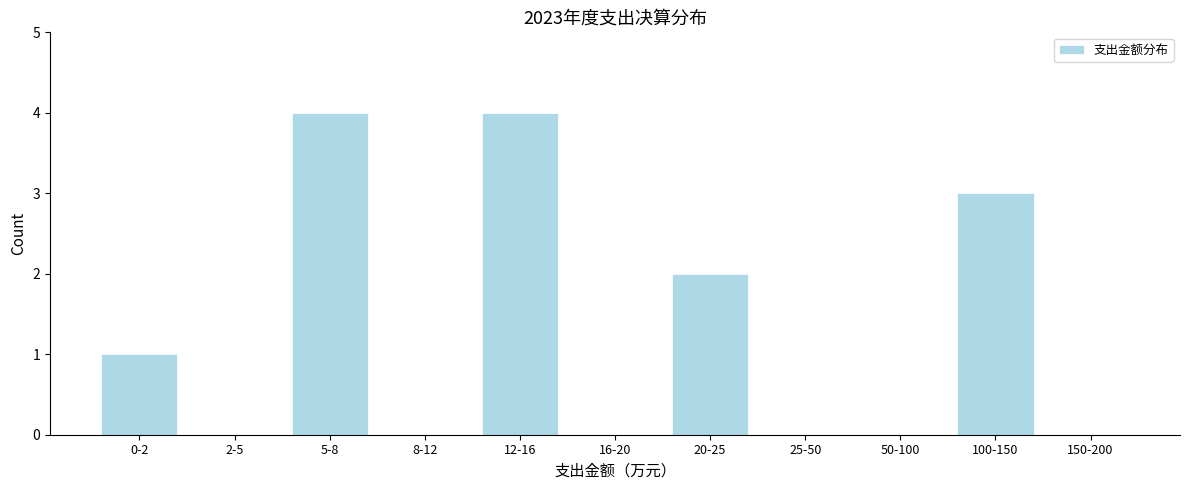

Reading left to right, what are all the values shown in this chart?

0-2=1	2-5=0	5-8=4	8-12=0	12-16=4	16-20=0	20-25=2	25-50=0	50-100=0	100-150=3	150-200=0